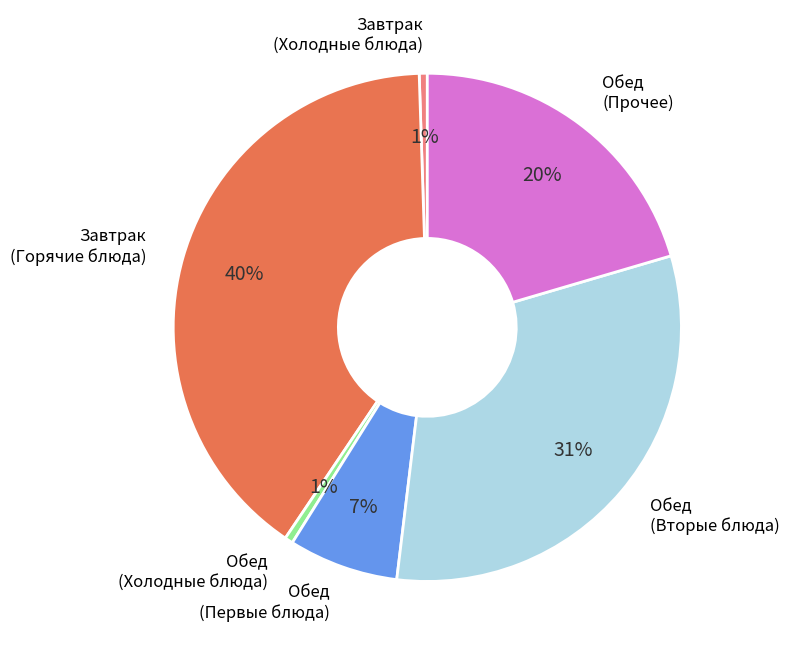

How many slices are in this pie chart?

6